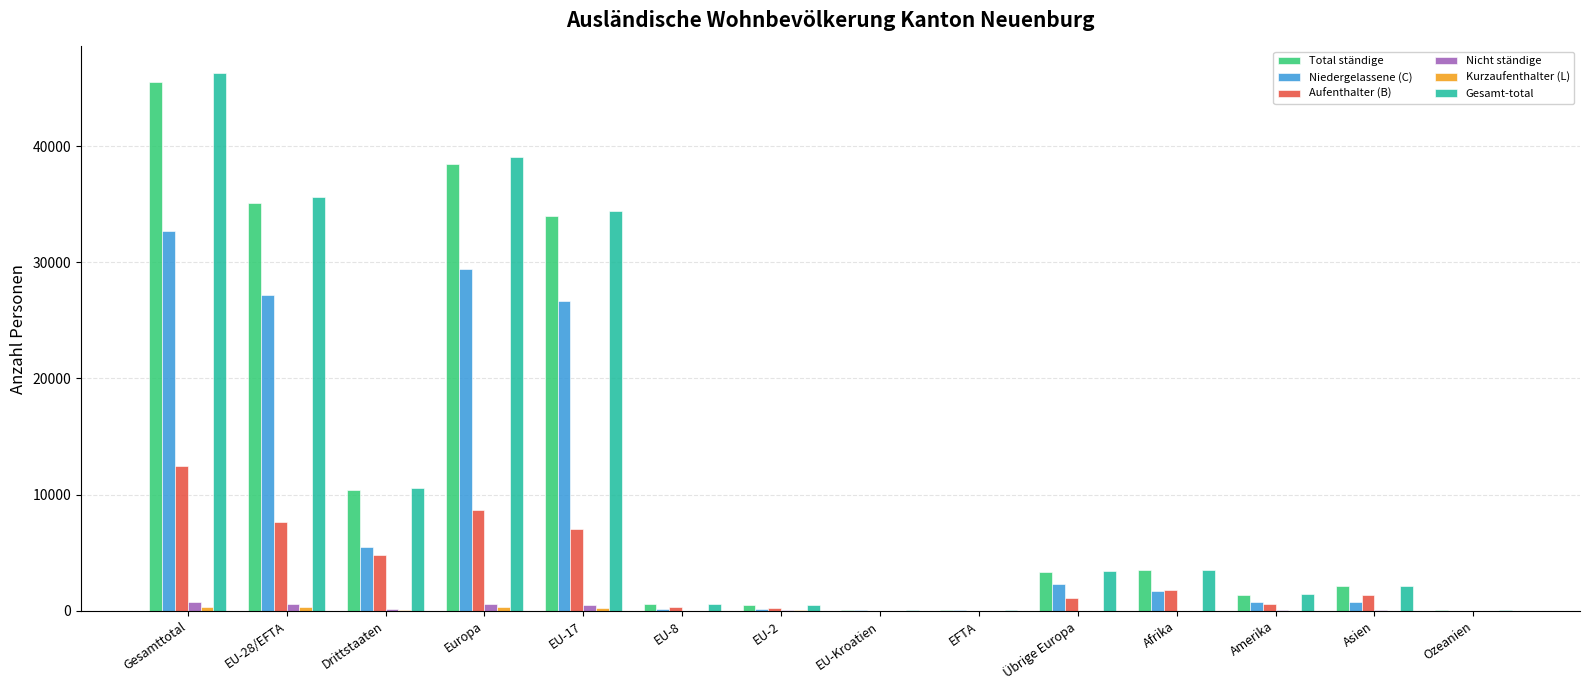

Is the value of Aufenthalter (B) at EU-2 greater than the value of Niedergelassene (C) at Gesamttotal?

No